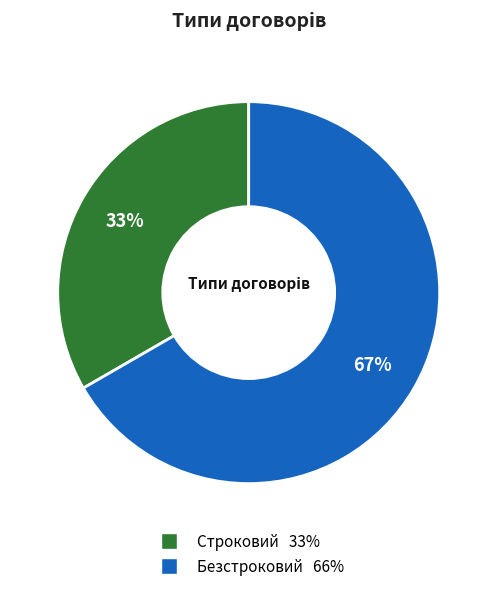

How many segments does this pie chart have?

2